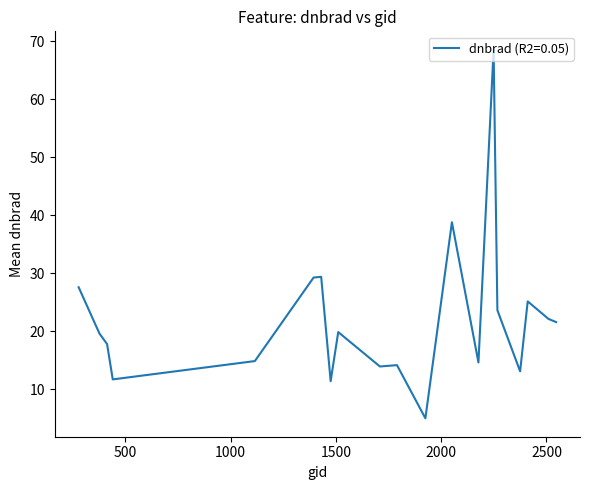

What is the smallest value displayed?

5.0